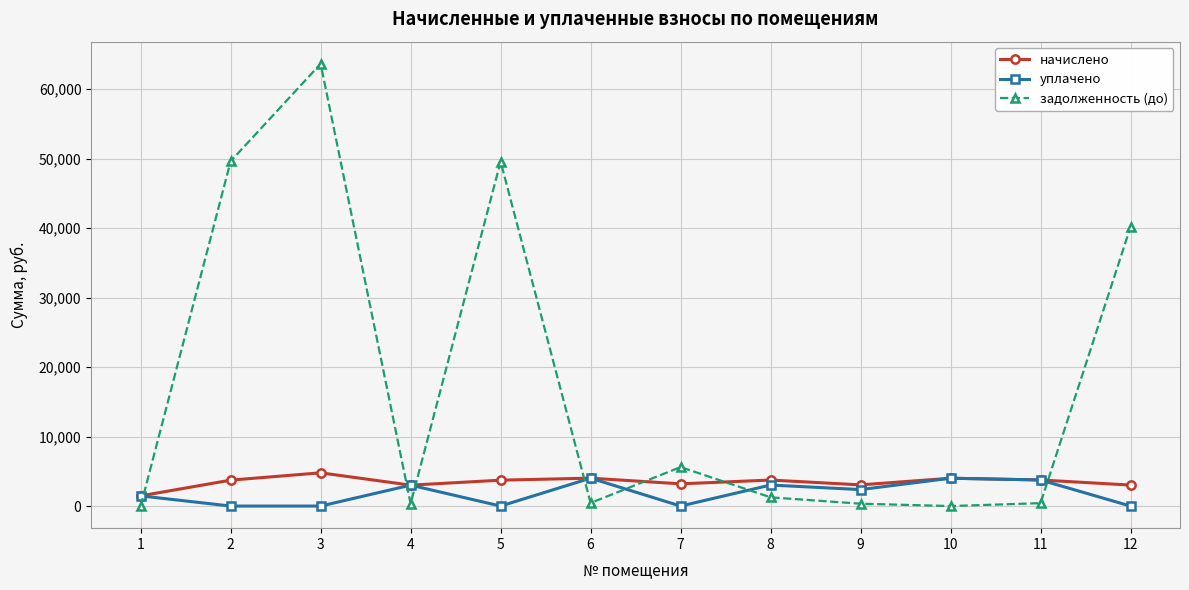

Rank the series by their maximum value, from highest to lowest.

задолженность (до), начислено, уплачено